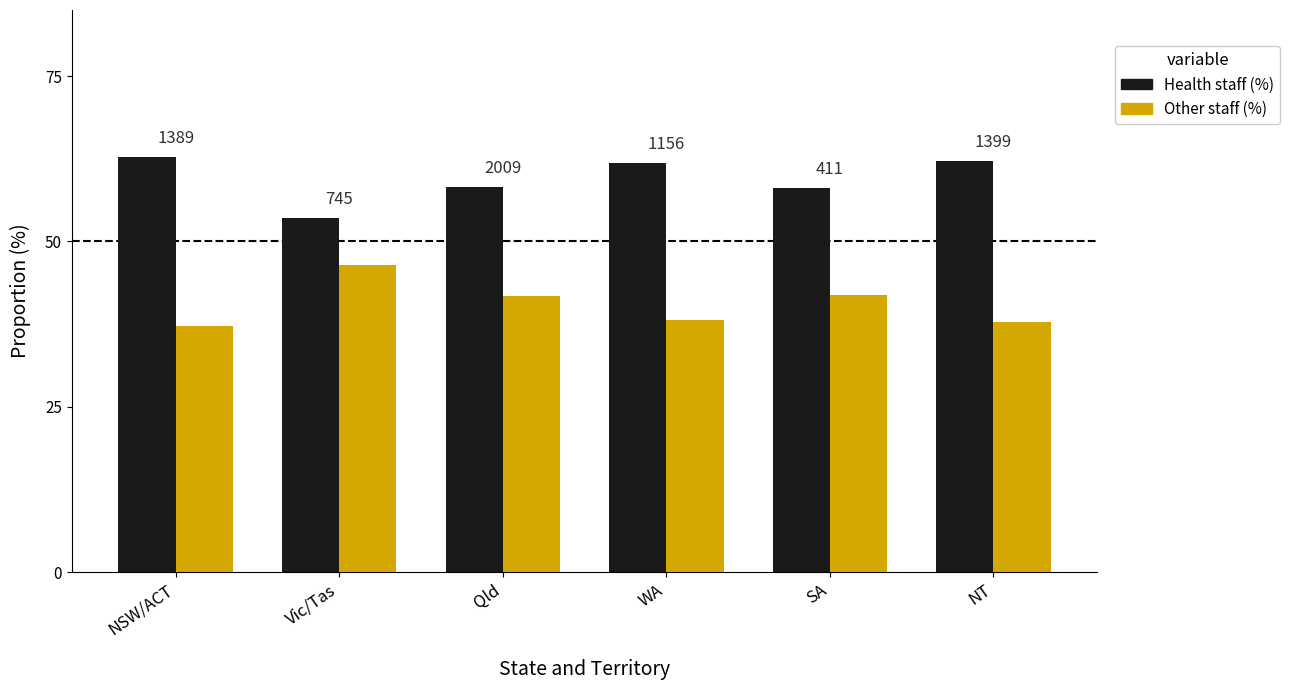

Rank the series at WA from lowest to highest value.

Other staff (%), Health staff (%)